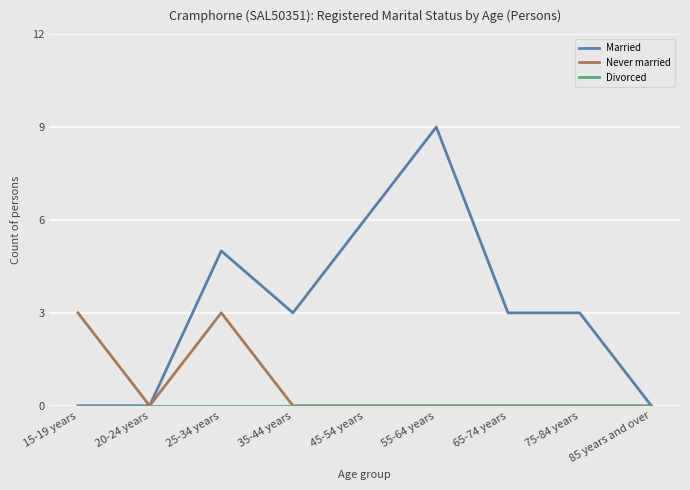

Which series has the widest spread of values?

Married